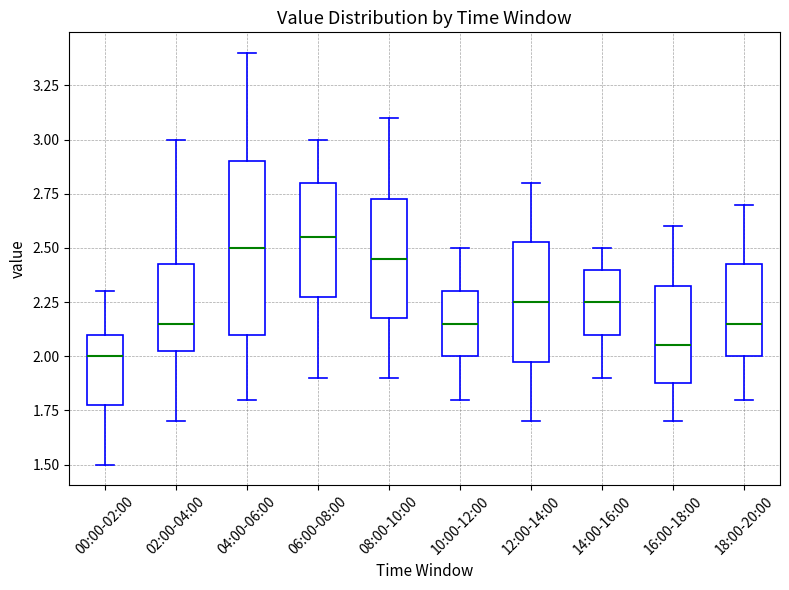

Comparing the boxes themselves (not the whiskers), which one is the tallest?

04:00-06:00